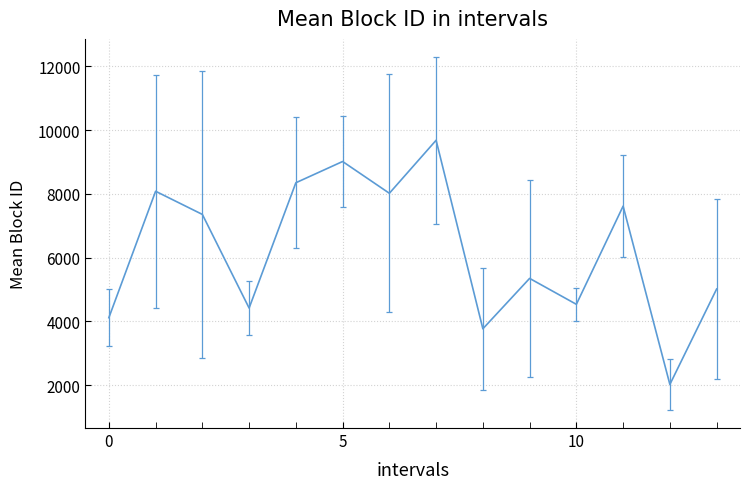

What is the maximum value shown in the chart?

9684.7